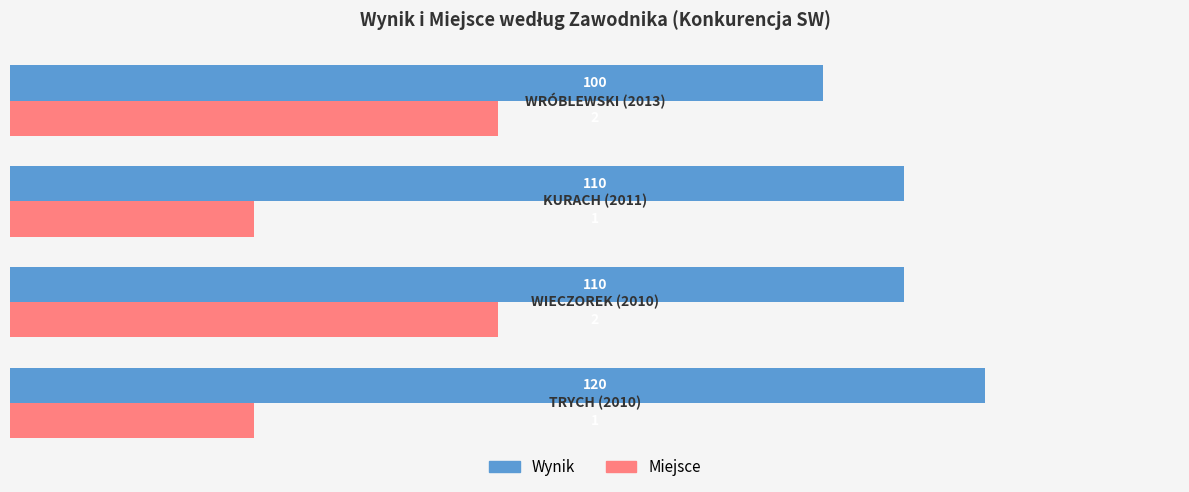

What is the greatest value displayed?

120